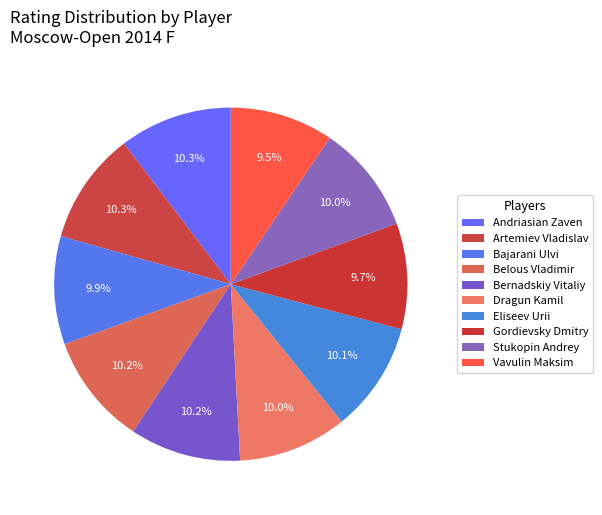

True or false: Gordievsky Dmitry accounts for 23% of the total.

False